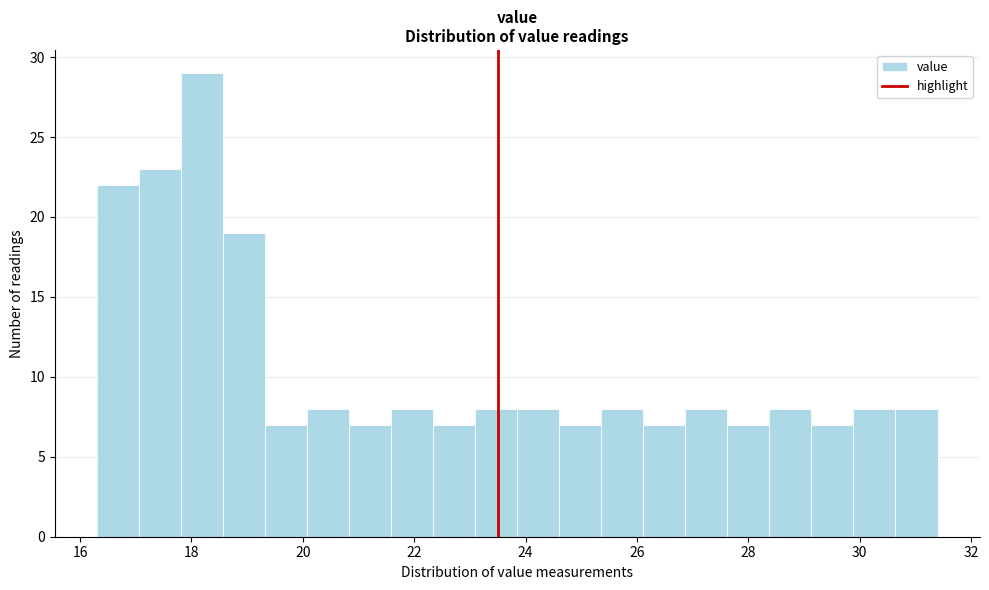

Read against the x-axis, roughly where is the centre of the tallest bar?

18.2